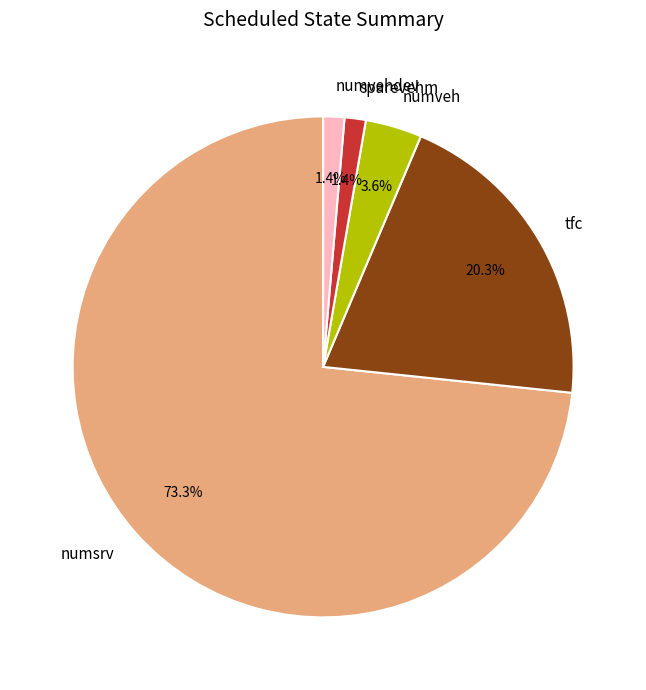

How much of the chart is everything except tfc?

79.7%